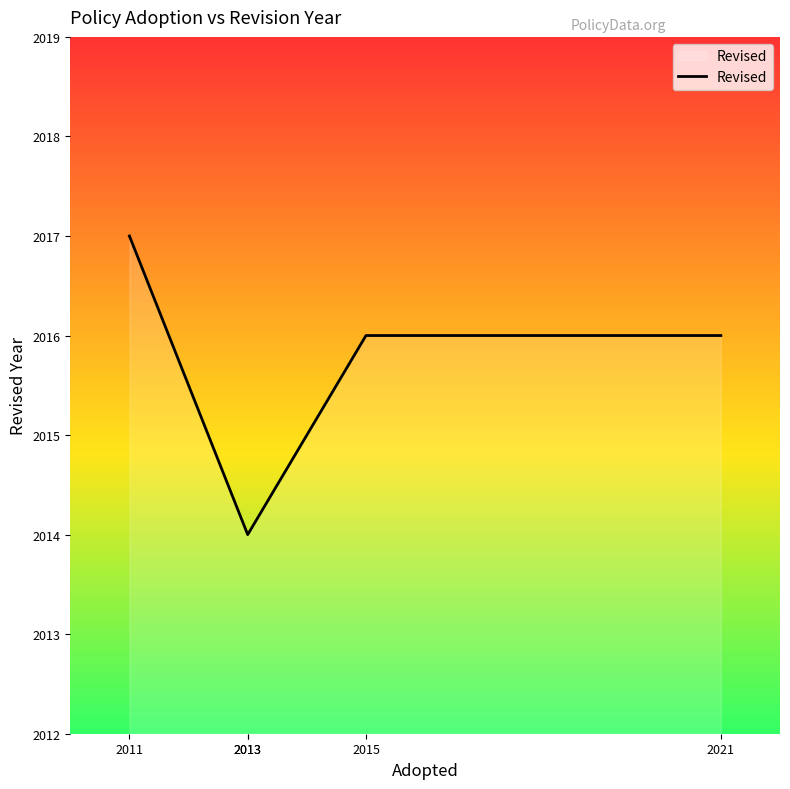

The chart shows a value of 2017 at 2011. True or false?

True